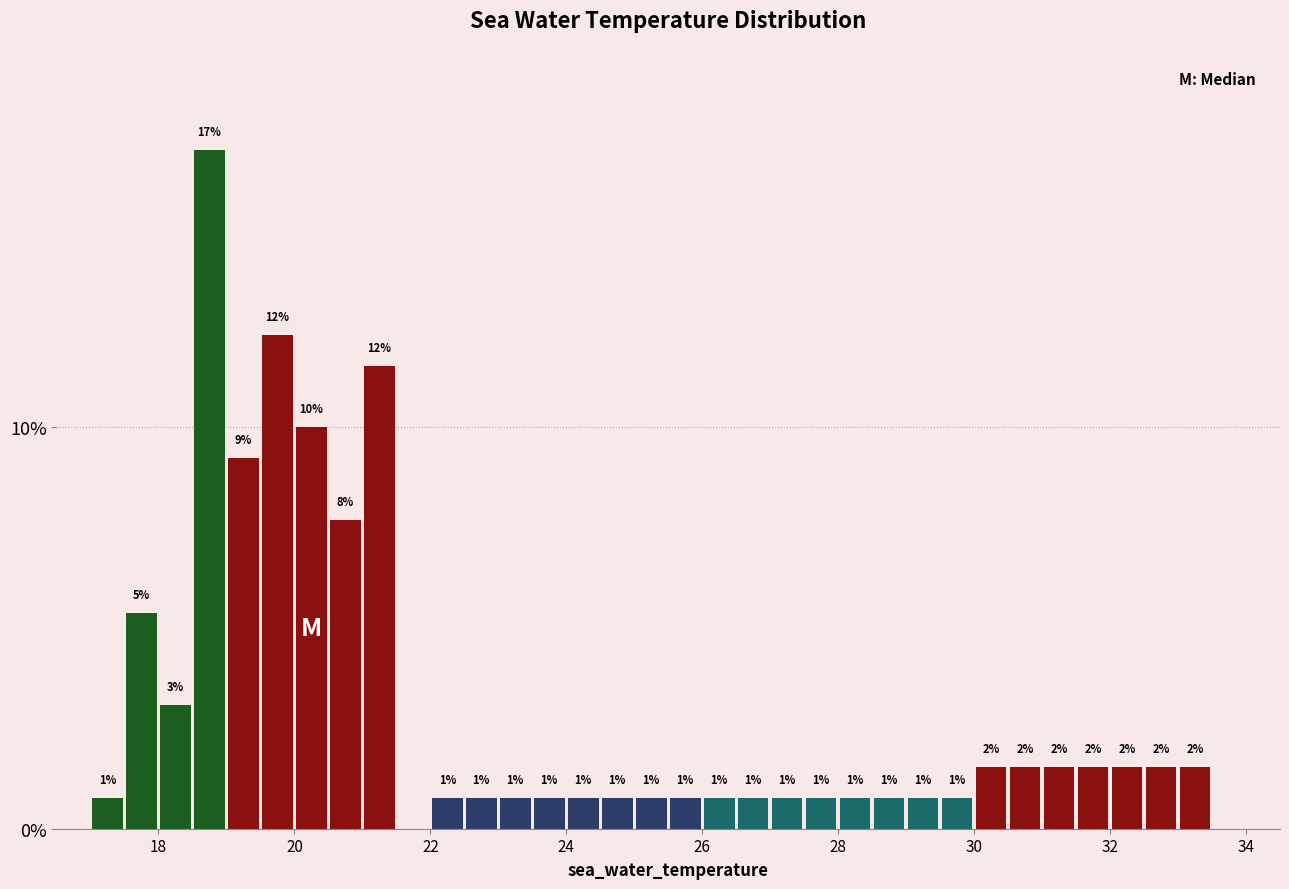

Around what value on the x-axis is the tallest bar? Give the approximate position of its centre, as read against the axis.

18.8